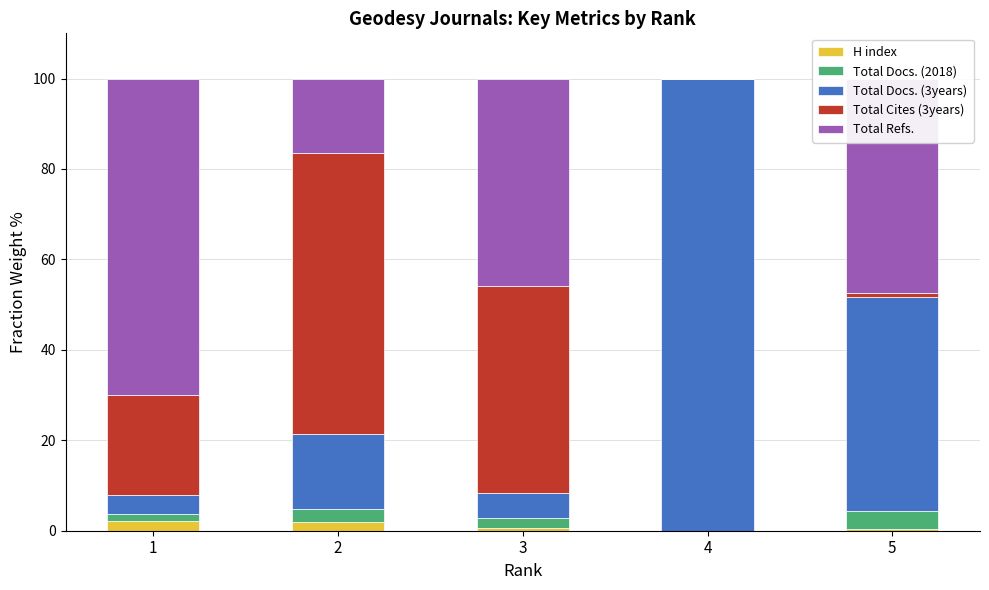

What is the total value across all series at 2?

100.0